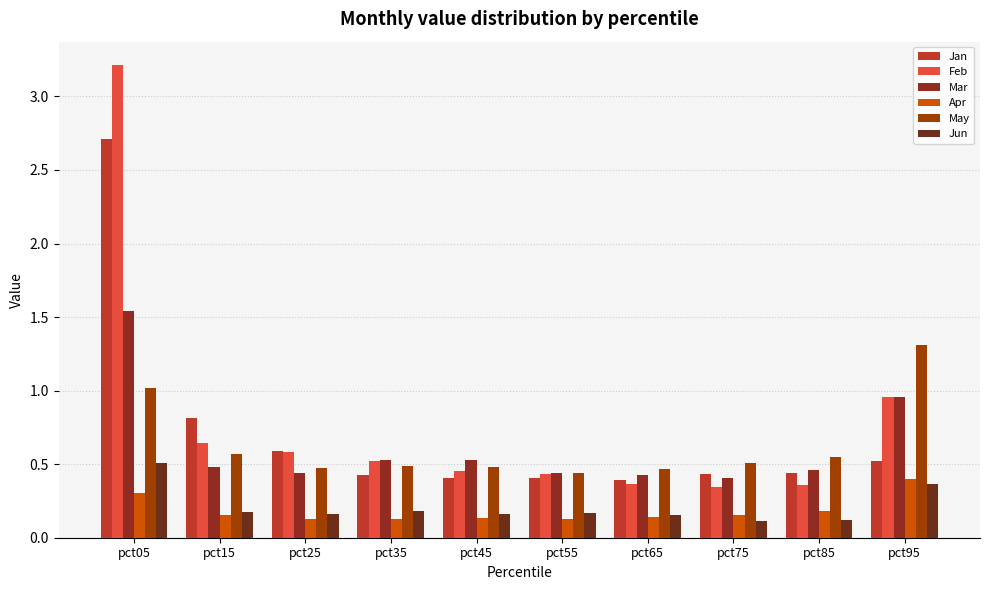

Reading right to left, extract all data points from this chart.

Jan: 0.5	0.4	0.4	0.4	0.4	0.4	0.4	0.6	0.8	2.7
Feb: 1.0	0.4	0.3	0.4	0.4	0.5	0.5	0.6	0.6	3.2
Mar: 1.0	0.5	0.4	0.4	0.4	0.5	0.5	0.4	0.5	1.5
Apr: 0.4	0.2	0.2	0.1	0.1	0.1	0.1	0.1	0.2	0.3
May: 1.3	0.6	0.5	0.5	0.4	0.5	0.5	0.5	0.6	1.0
Jun: 0.4	0.1	0.1	0.2	0.2	0.2	0.2	0.2	0.2	0.5